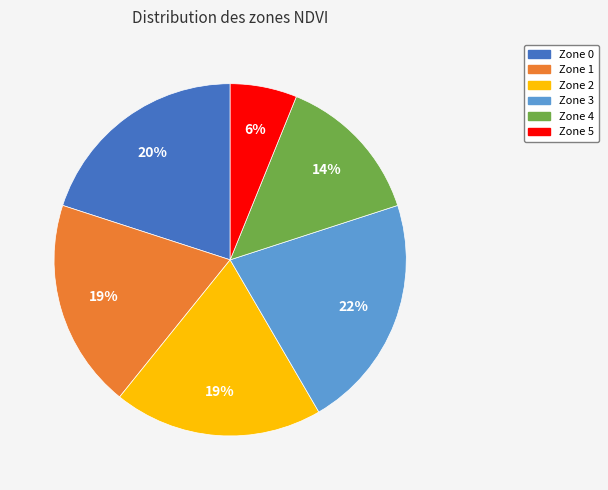

To the nearest percent, what percentage of the pie is Zone 5?

6%